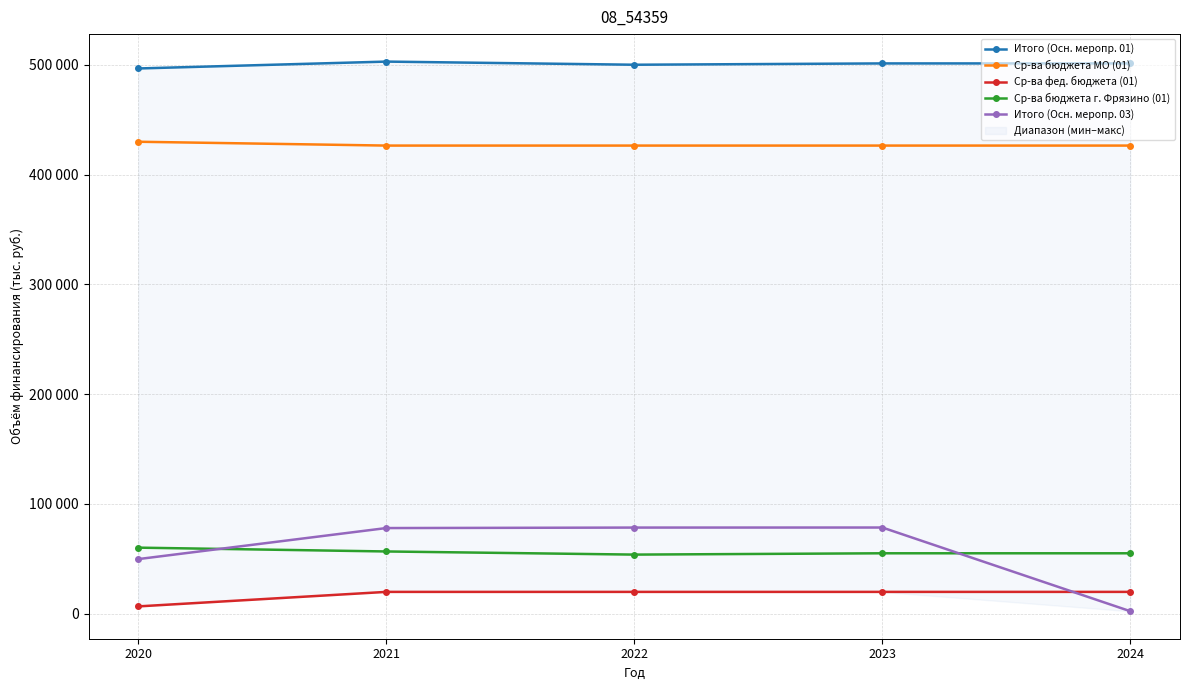

At which label does Итого (Осн. меропр. 01) first exceed 501229?

2021